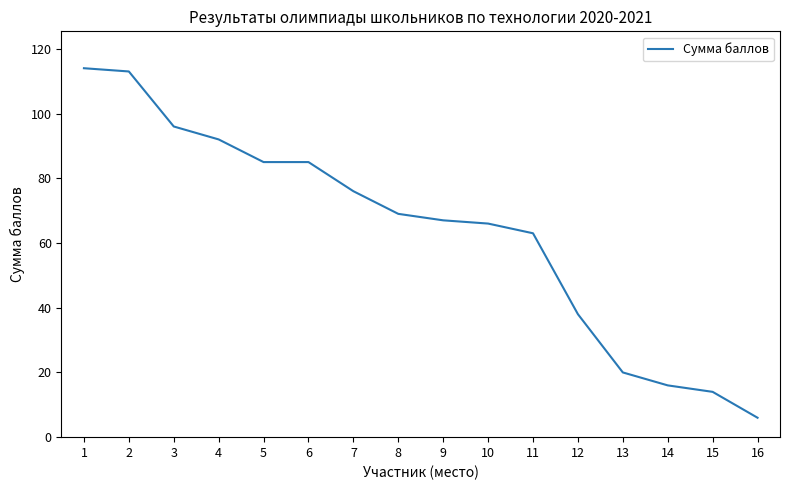

True or false: the data shows 129 at 7.

False